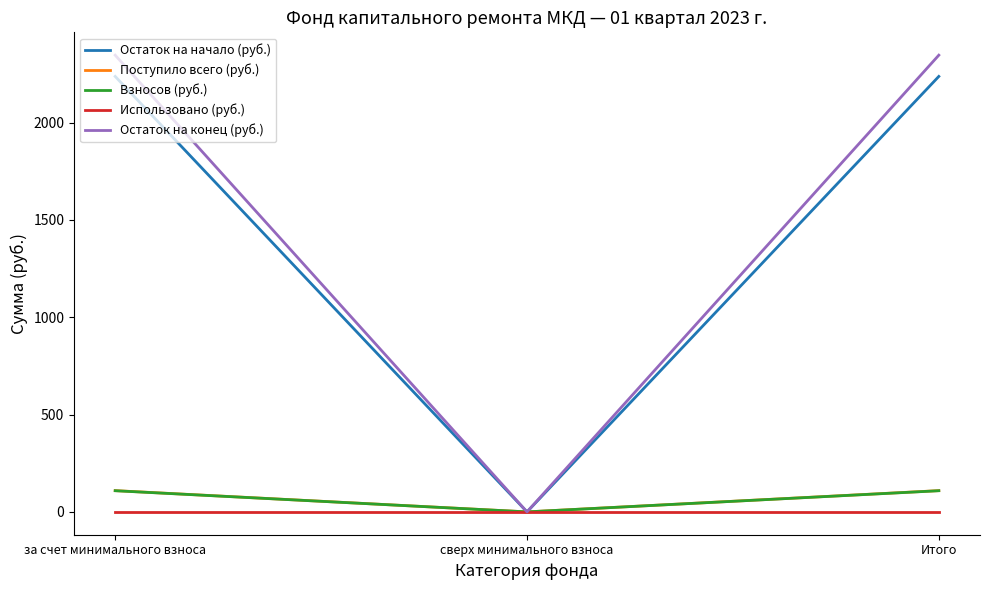

What is the sum of the Остаток на конец (руб.) values at сверх минимального взноса and за счет минимального взноса?

2346.0